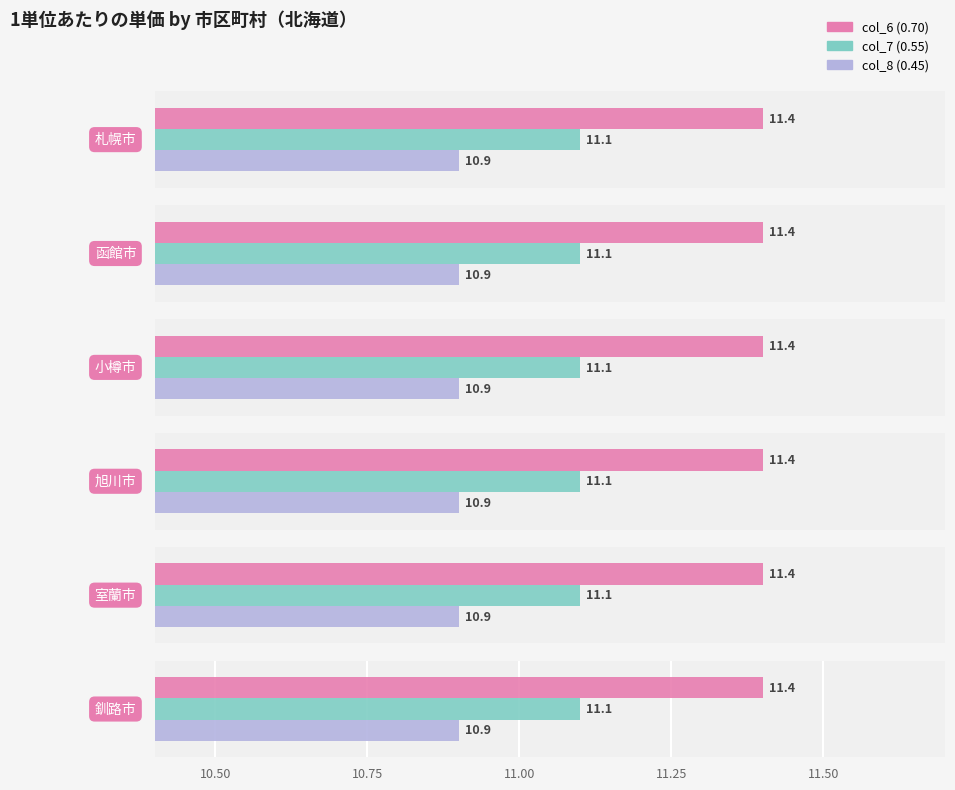

Which series has the largest range (max minus min)?

col_6